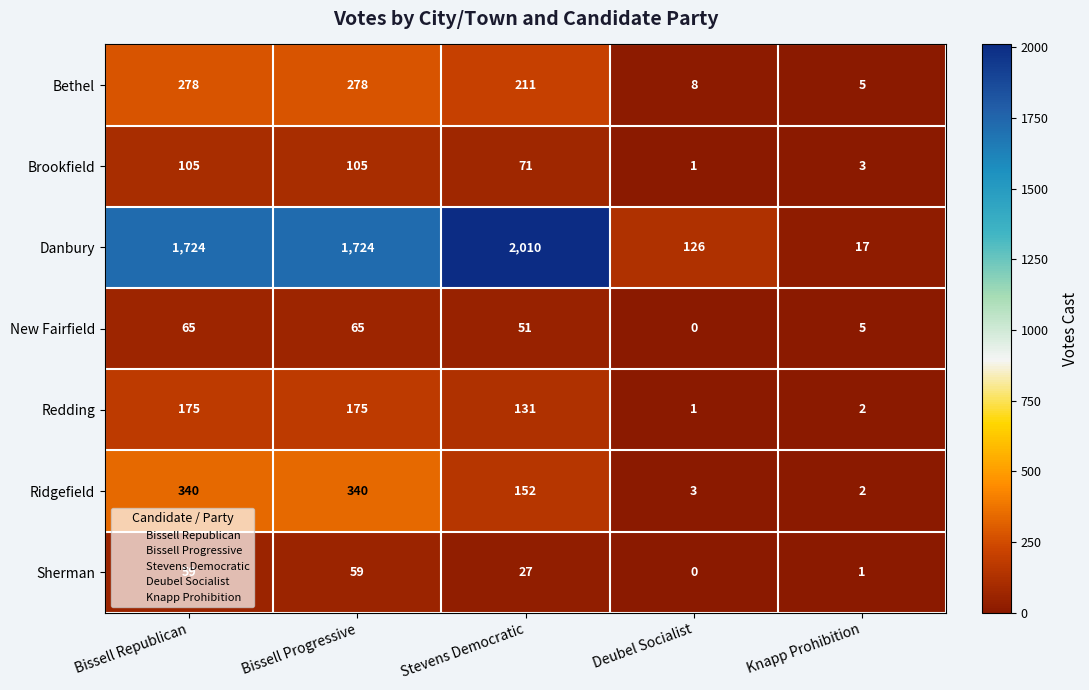

The value of Danbury at Bissell Republican is 1023. True or false?

False